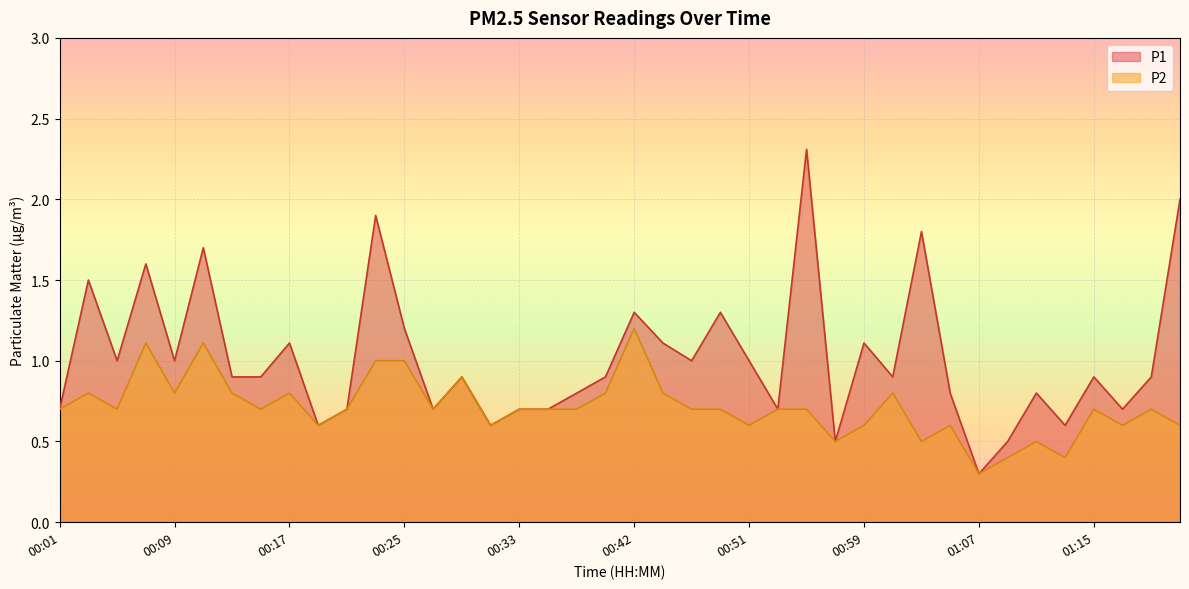

What is the label of the 21st point from the right?

00:40